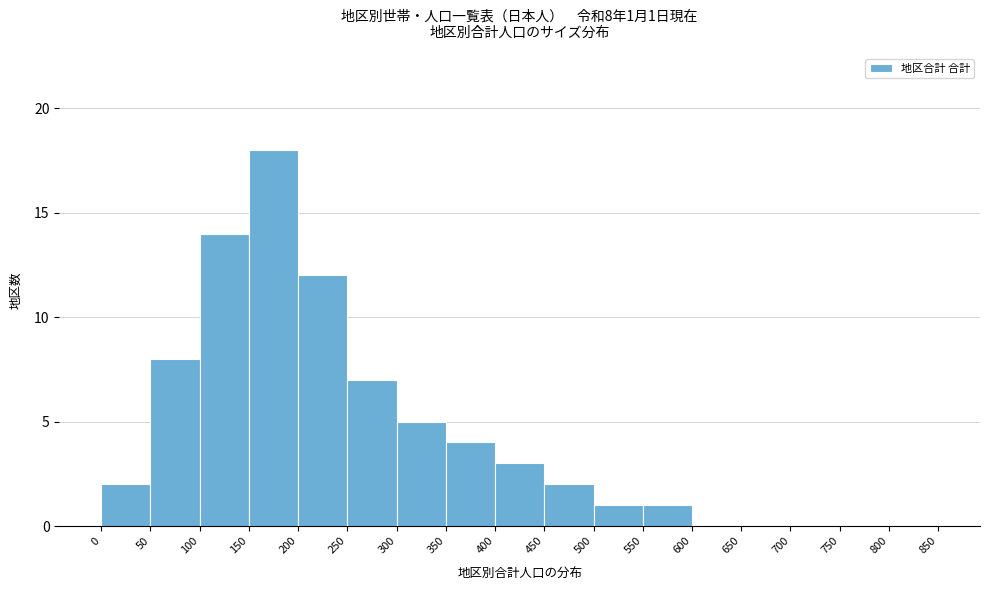

Which range on the x-axis has the tallest bar?

150 to 200